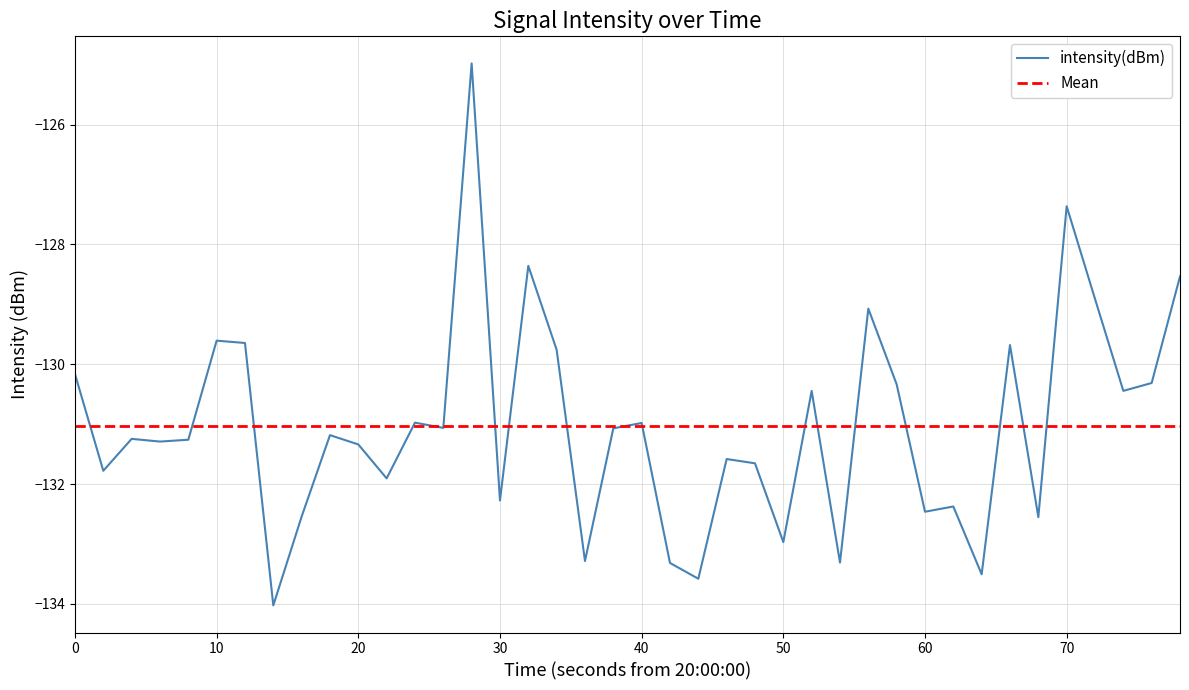

What is the smallest value displayed?

-134.0